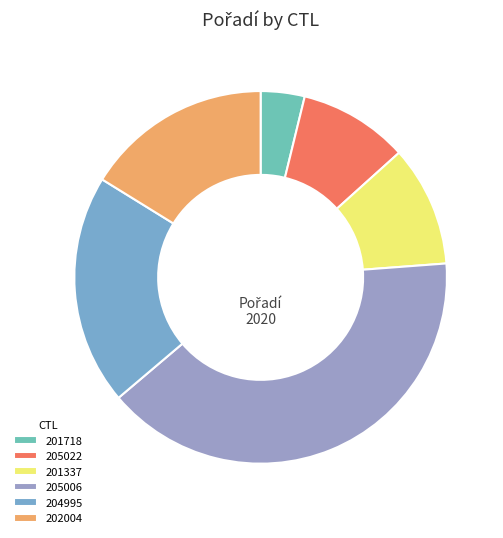

How many slices are in this pie chart?

6